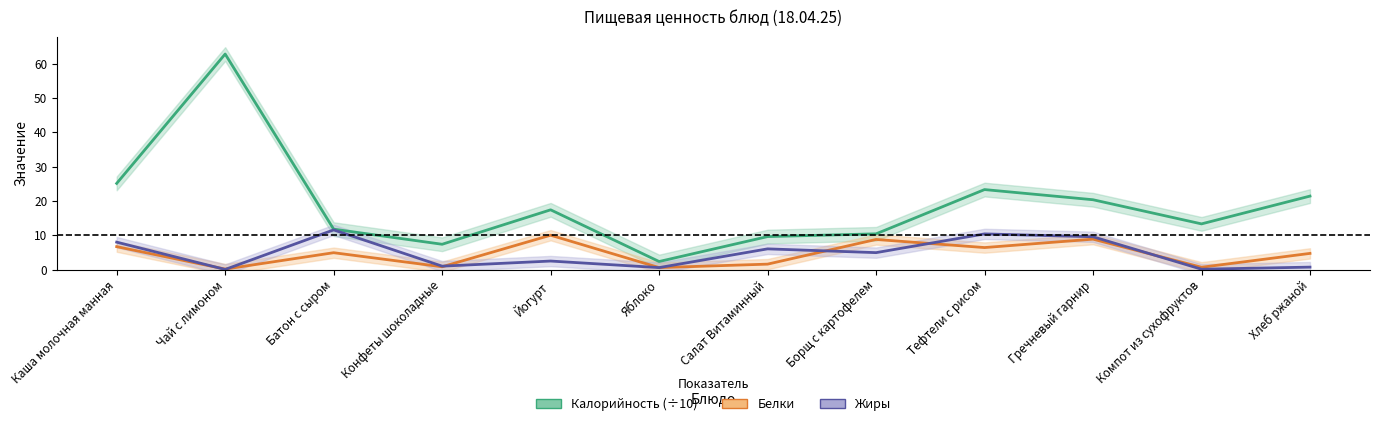

Between Яблоко and Борщ с картофелем, which series saw the biggest shift?

Белки